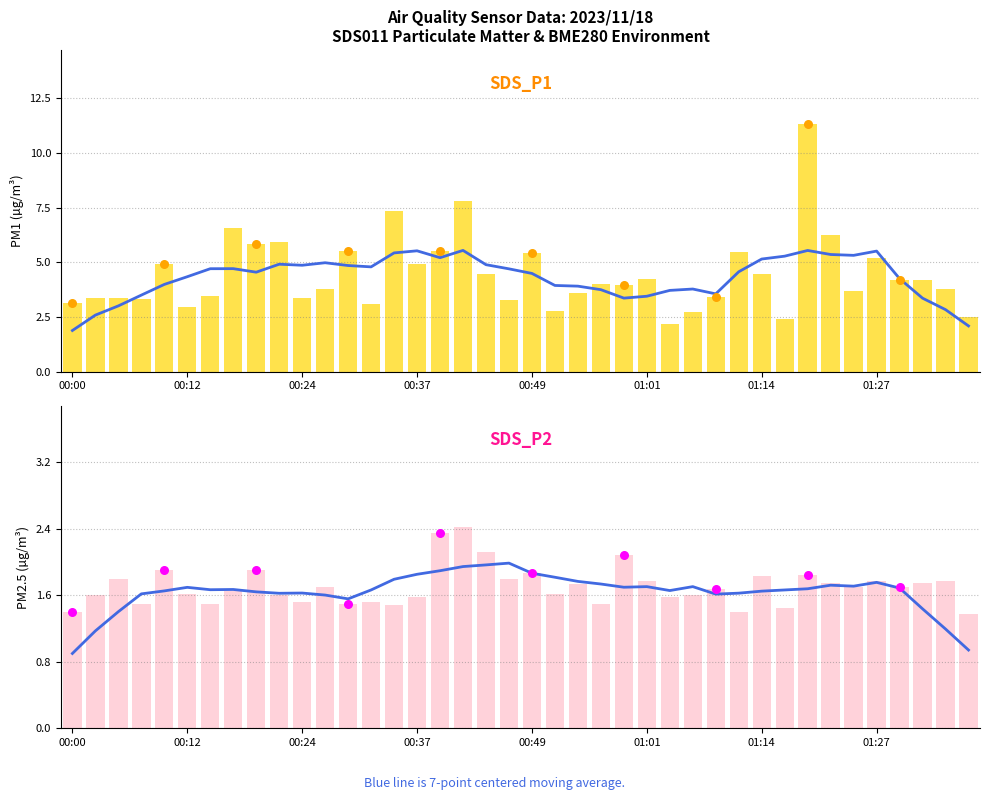

At how many categories does at least one series exceed 7?

3